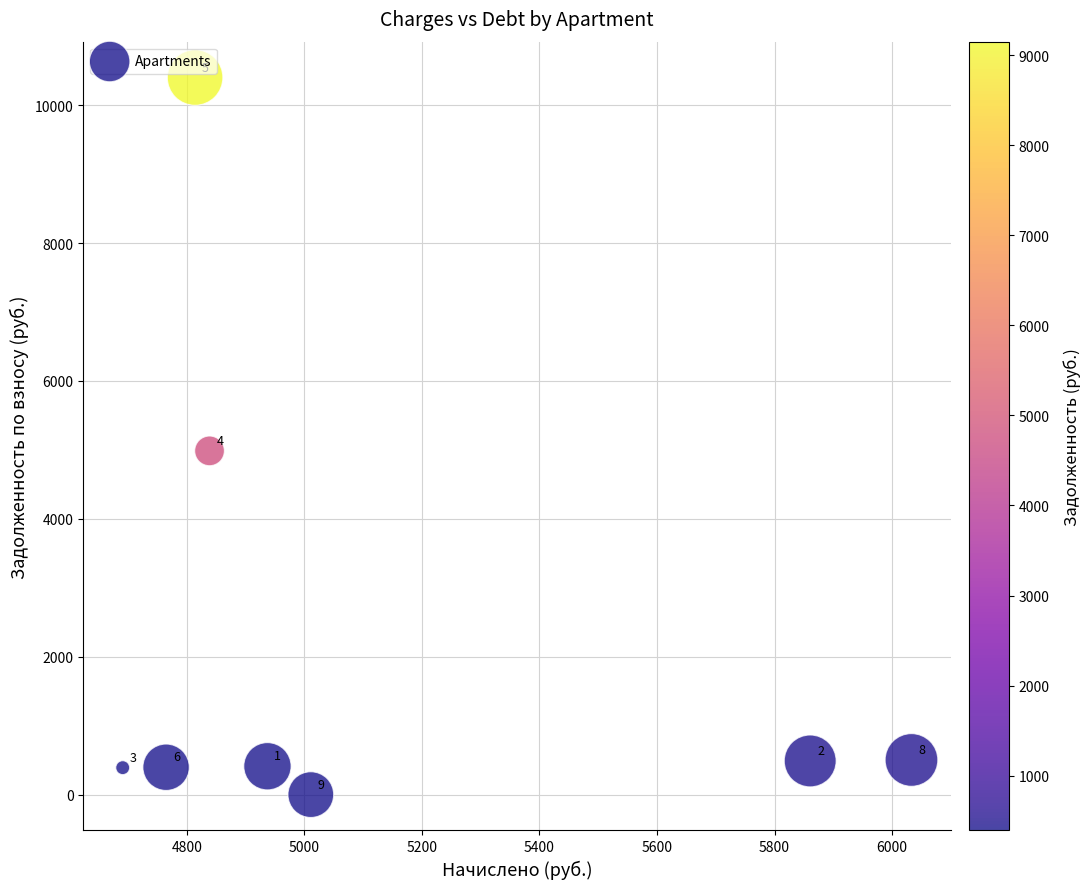

What Y value in the scatter plot is closest to 5200?

4986.0